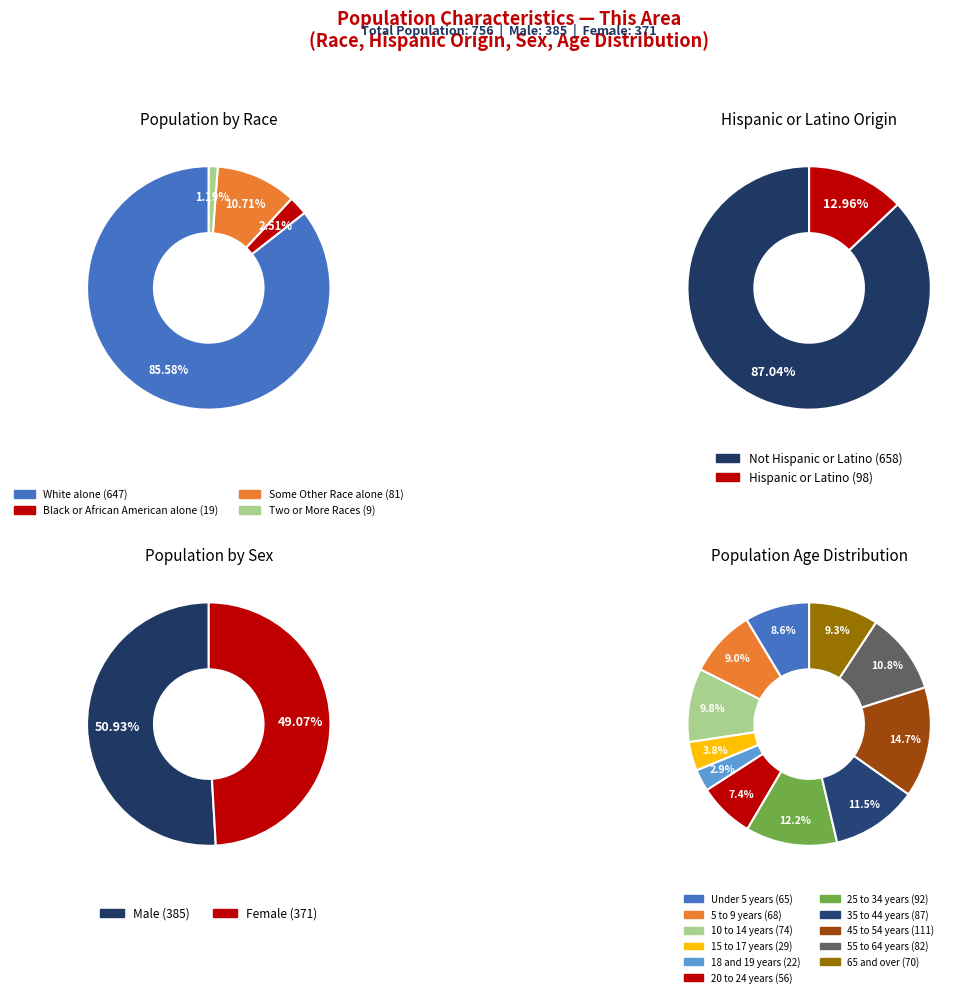

To the nearest percent, what is the difference between the largest and smallest slice percentages?

86%